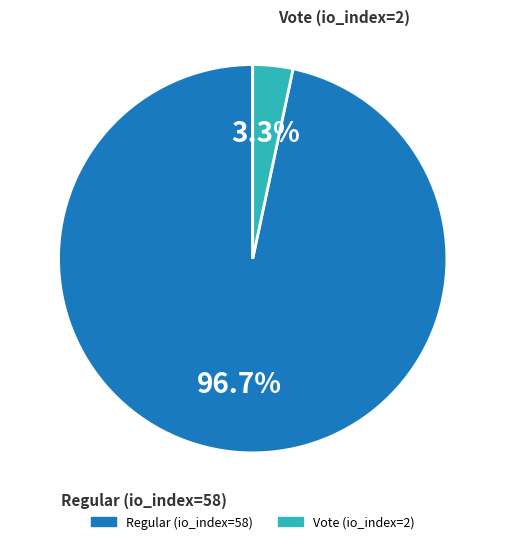

What is the smallest slice in the pie chart?

Vote (io_index=2)